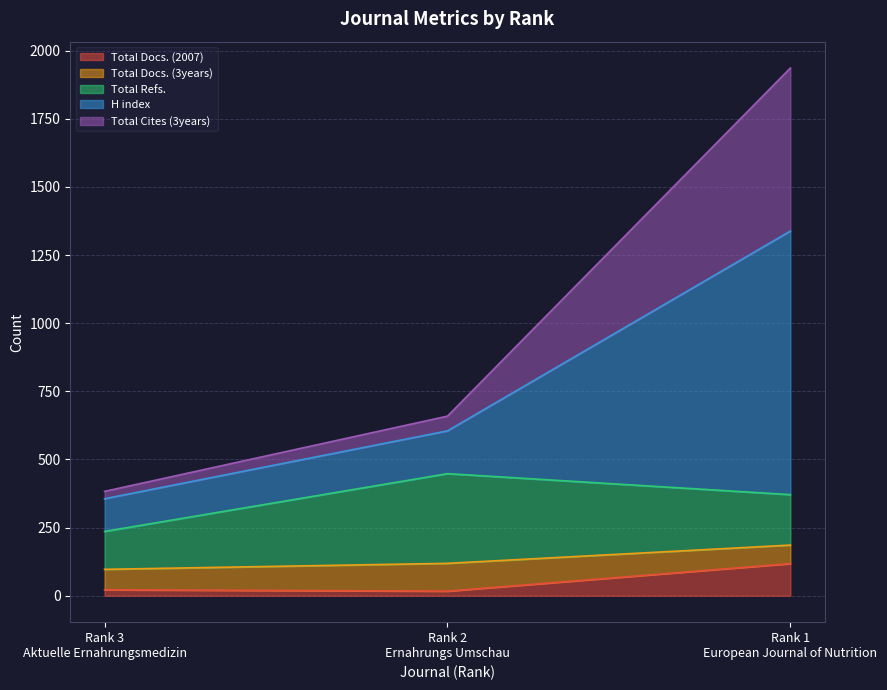

Does the chart display data point markers on the line(s)?

No